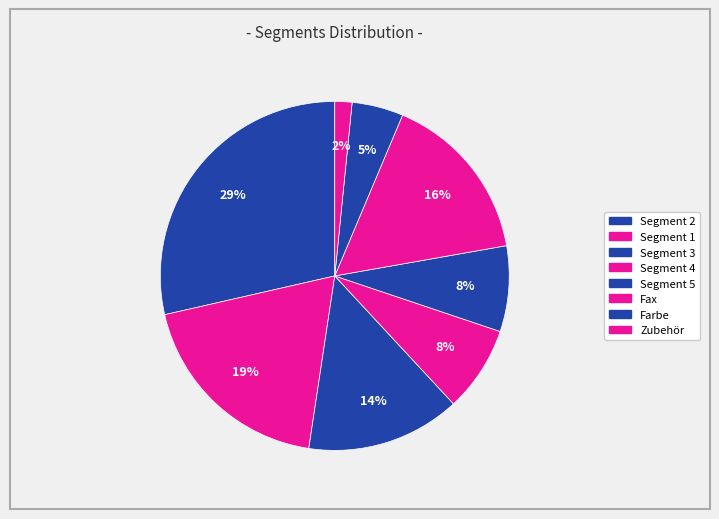

Which slice is the smallest?

Zubehör